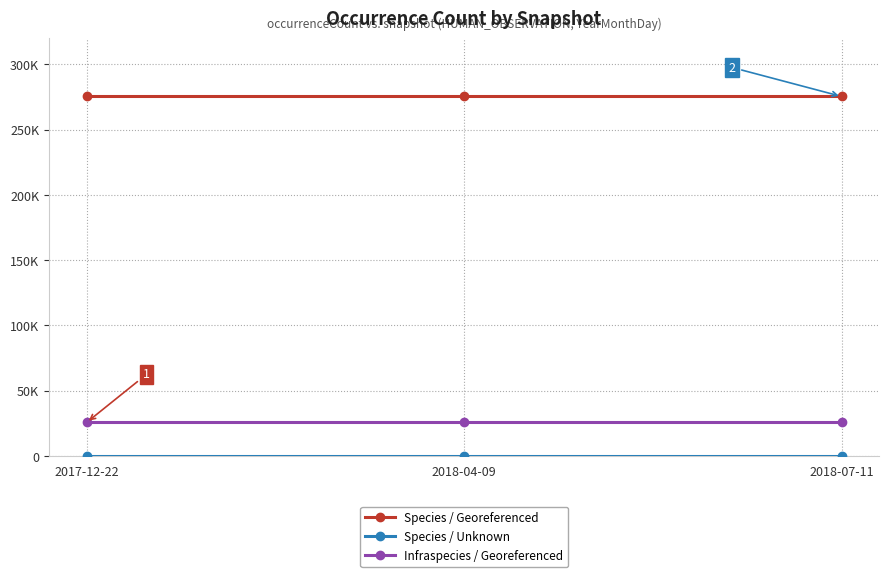

List the labels in order of Infraspecies / Georeferenced value, smallest first.

2017-12-22, 2018-04-09, 2018-07-11